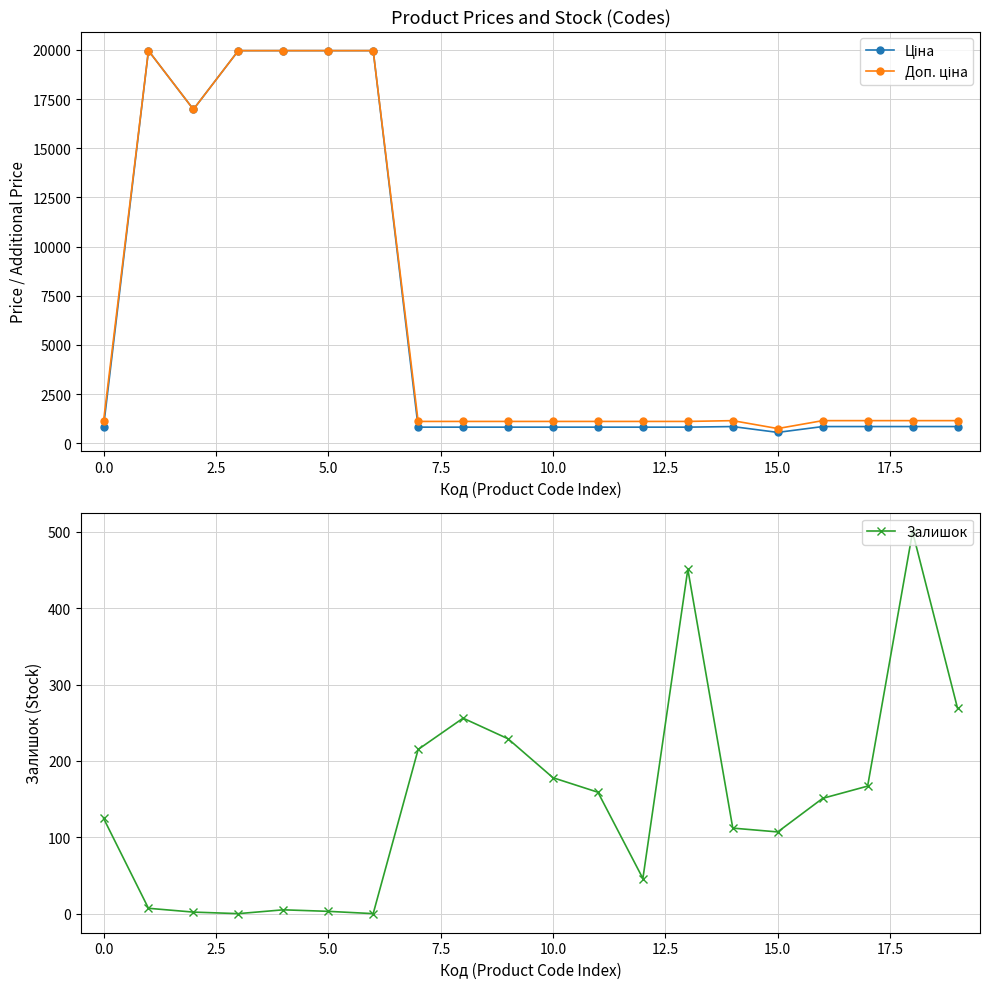

True or false: Залишок has more than 1 interior local peaks.

True